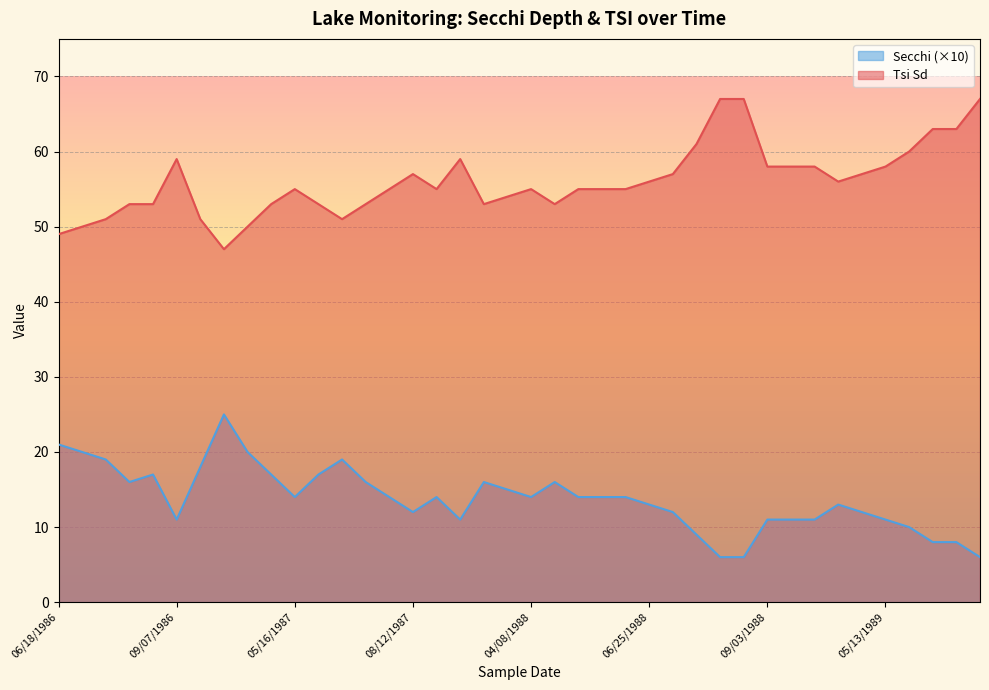

What is the average value of the Tsi Sd series?

56